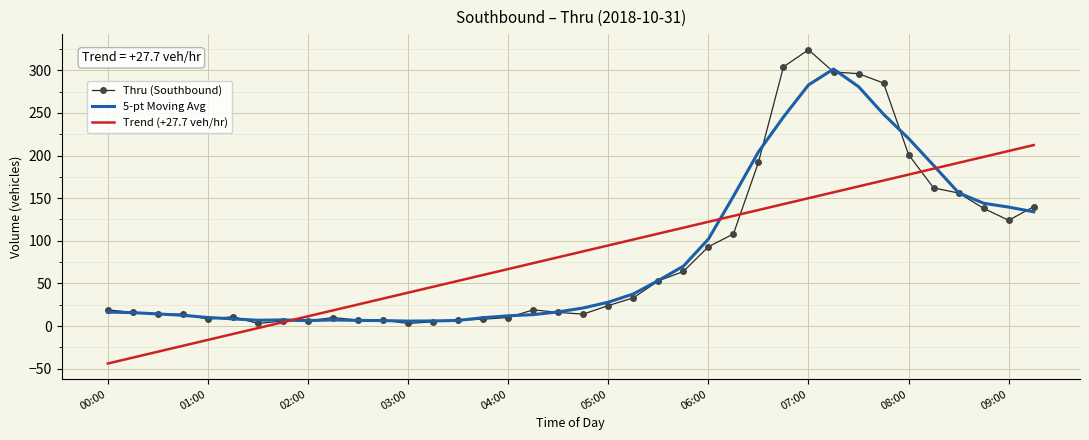

How many values in the 5-pt Moving Avg series exceed 21?

19